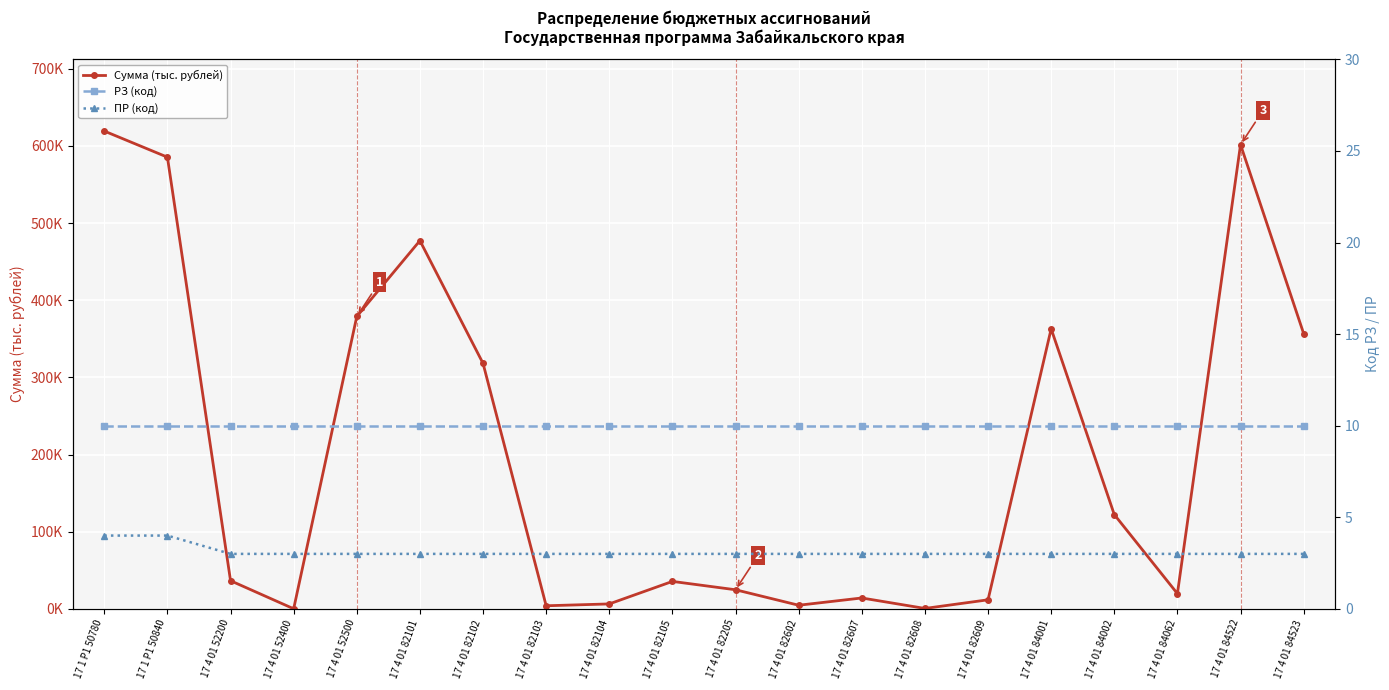

What value does the ПР (код) series have at 17 4 01 52500?

3.0